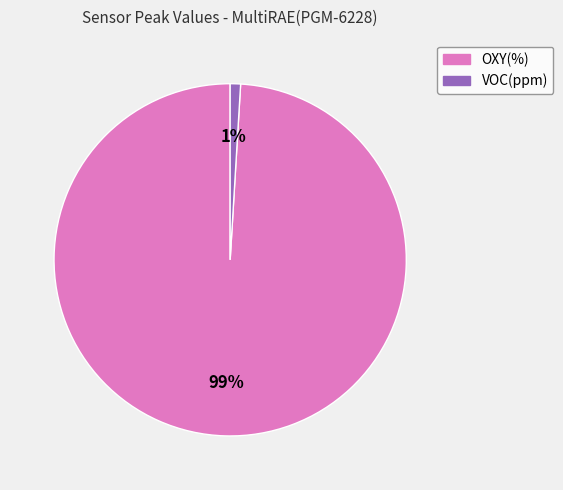

Does any single category account for the majority?

Yes